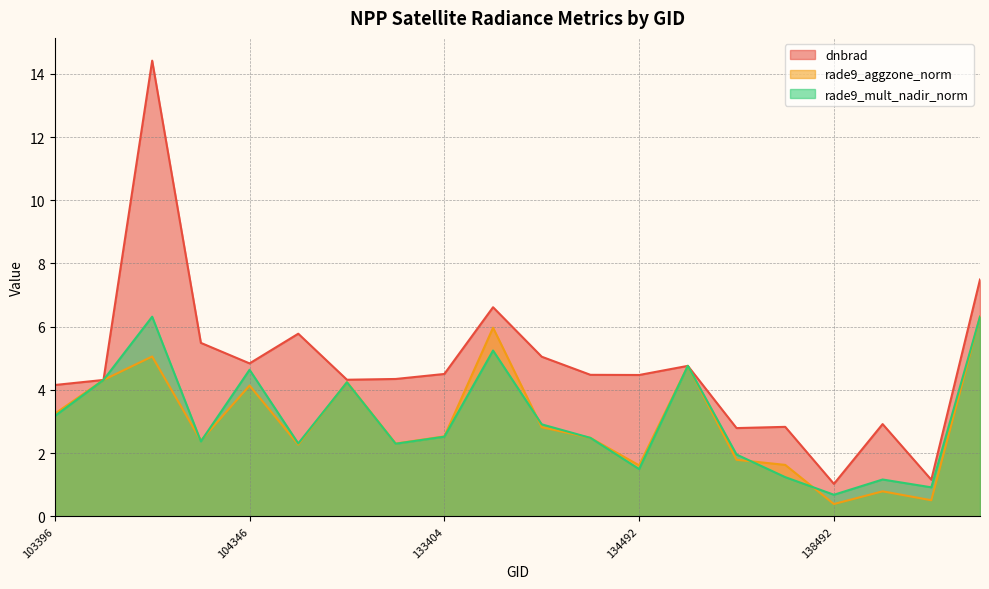

What is the maximum value for rade9_mult_nadir_norm?

6.3